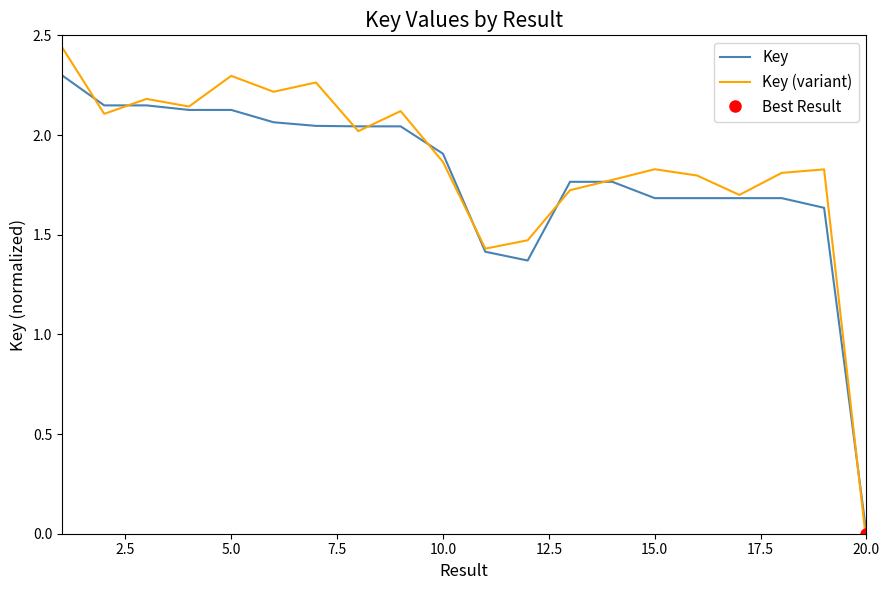

How many intersections are there between Key (variant) and Key?

9